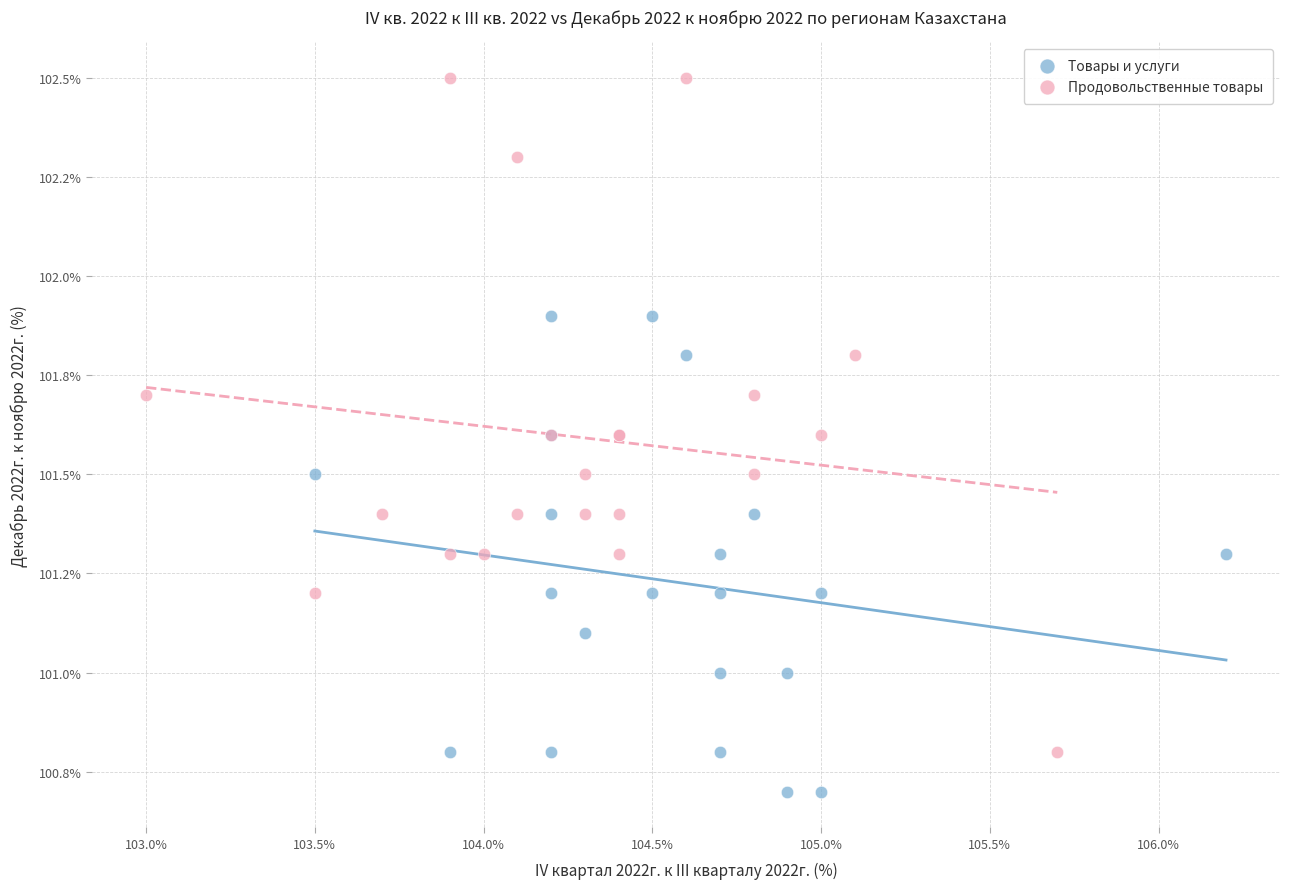

What are all the series names shown in the legend?

Товары и услуги, Продовольственные товары